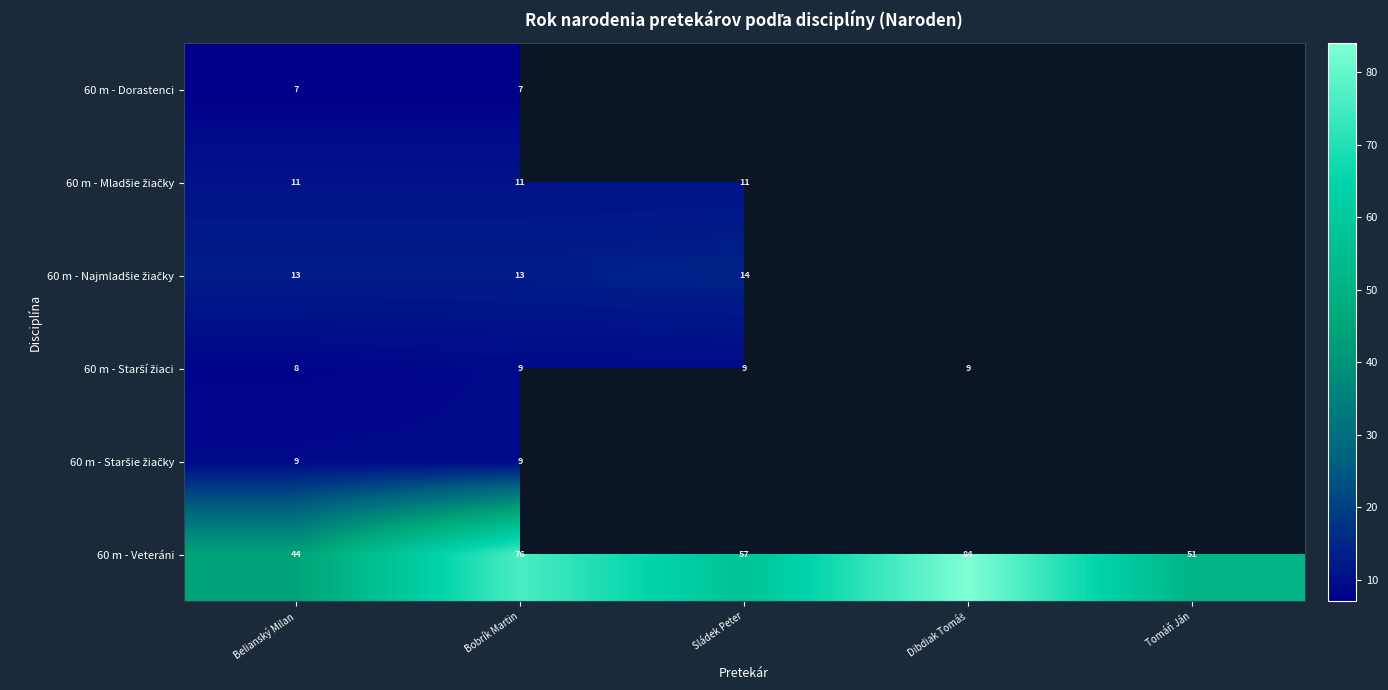

Read the 60 m - Veteráni value at Bobrík Martin.

76